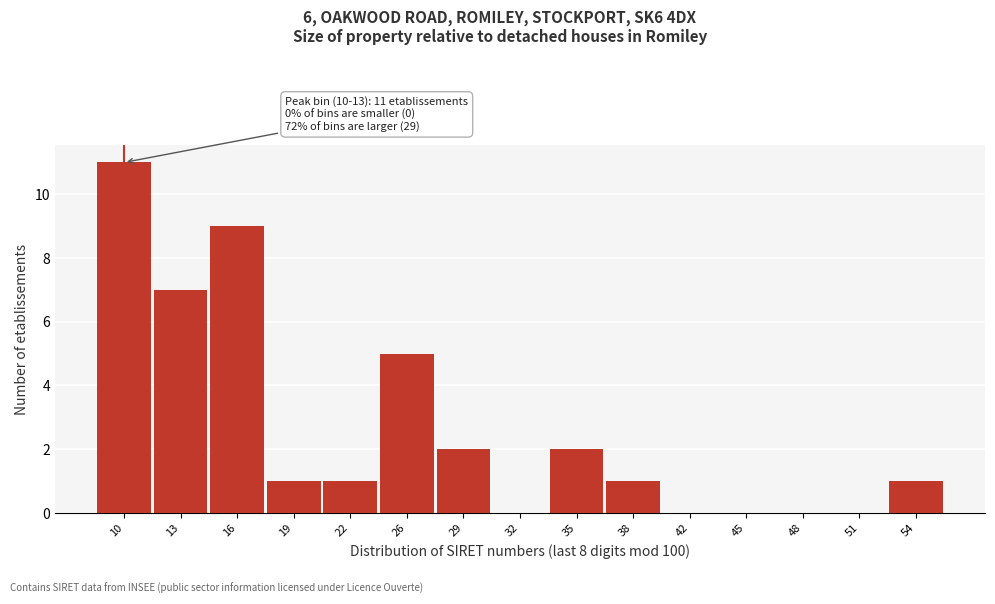

Reading left to right, list all the values displayed in this chart.

10=11	13=7	16=9	19=1	22=1	26=5	29=2	32=0	35=2	38=1	42=0	45=0	48=0	51=0	54=1